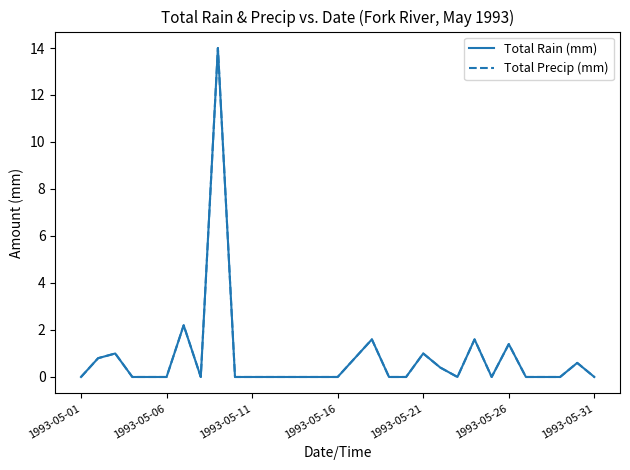

Does the chart display data point markers on the line(s)?

No